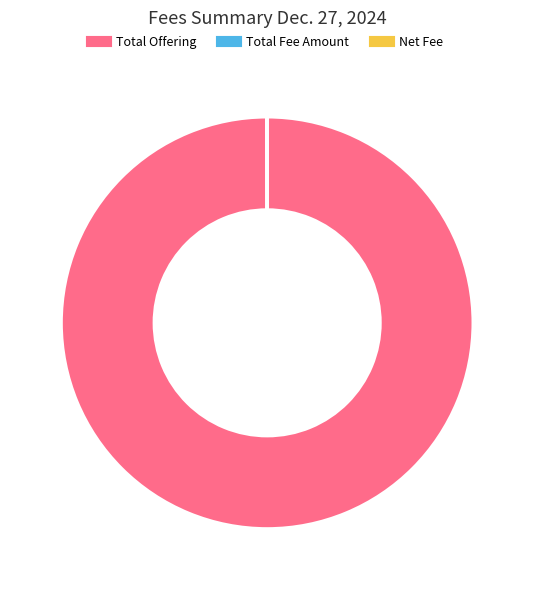

Does Total Offering represent more than half of the total?

Yes